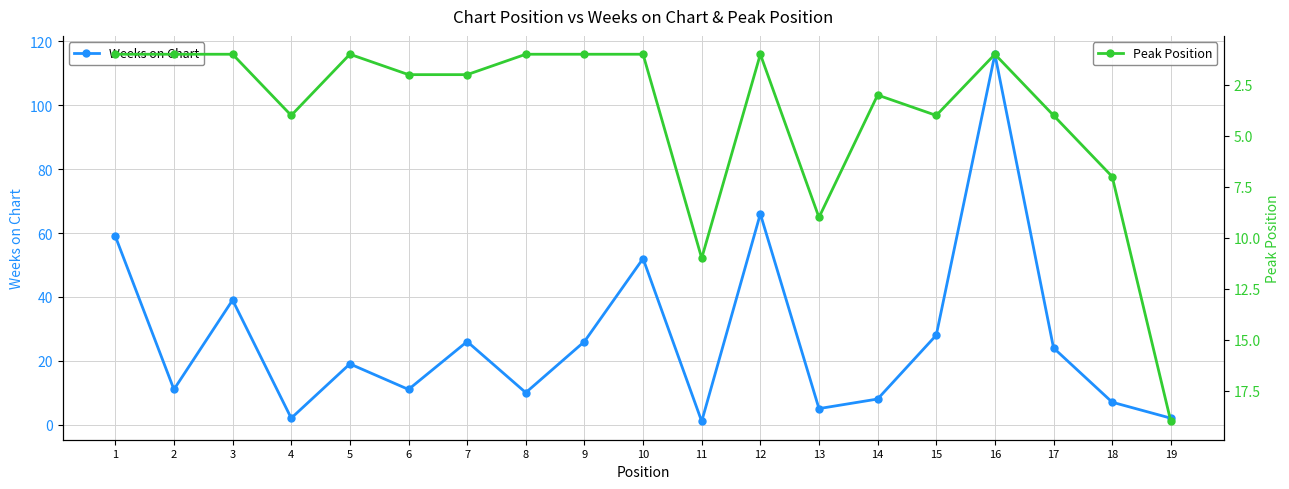

How many times do Weeks on Chart and Peak Position cross each other?

6